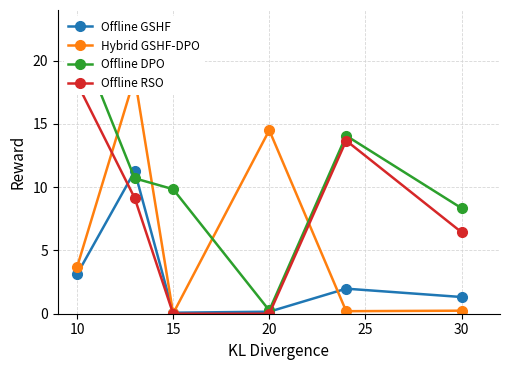

The Offline GSHF series shows 3.1 at 10. True or false?

True